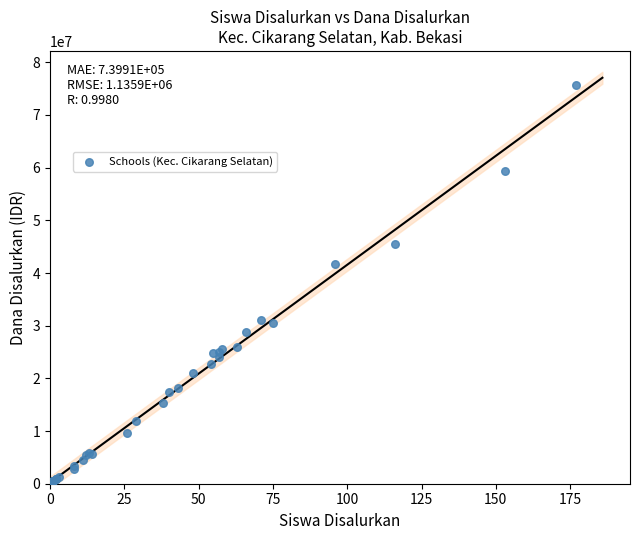

What Y value in the scatter plot is closest to 38025000?

41625000